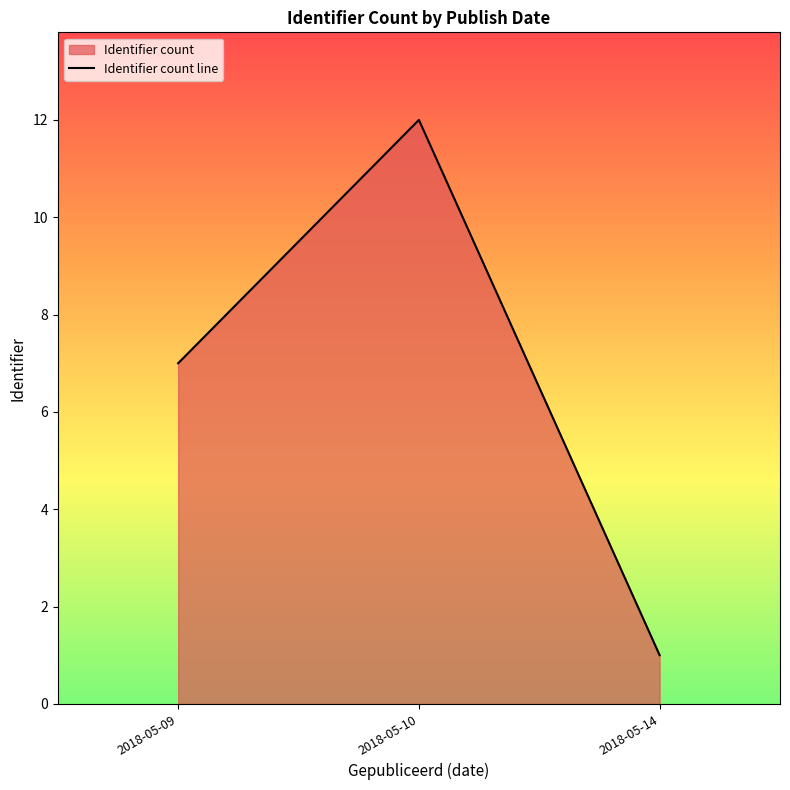

What is the sum of the values at 2018-05-09 and 2018-05-14?

8